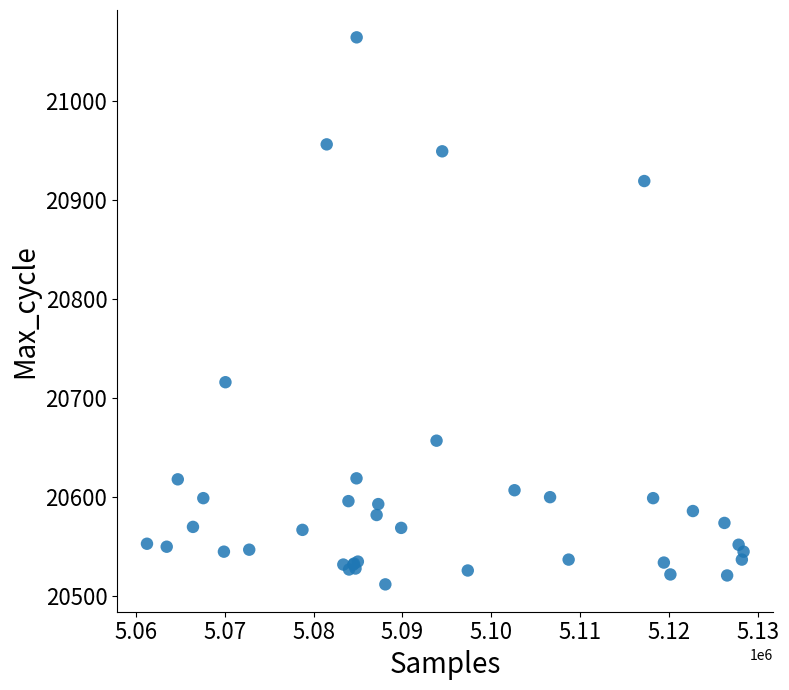

What Y value in the scatter plot is closest to 20788?

20716